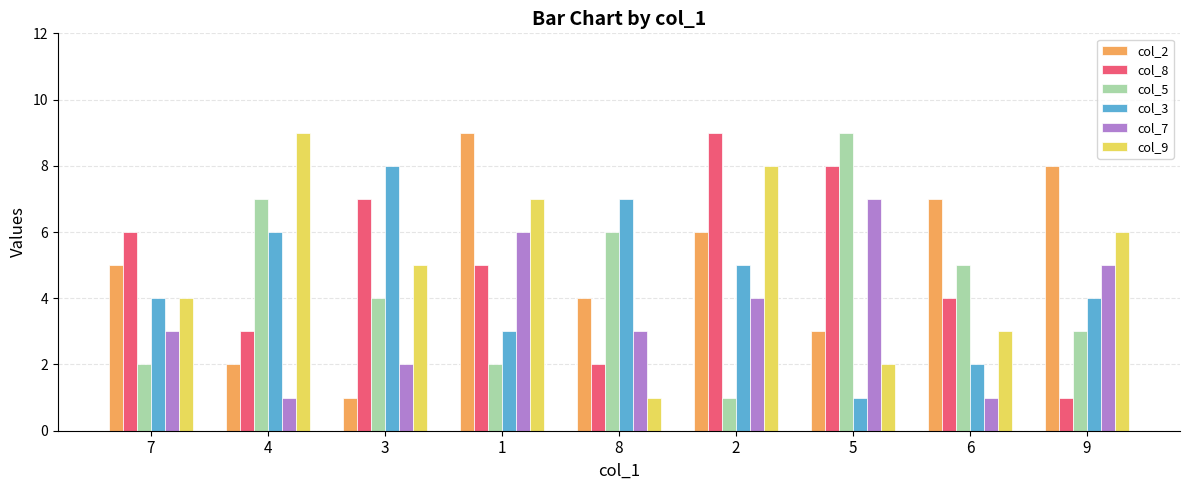

How many values in the col_8 series are below 5?

4